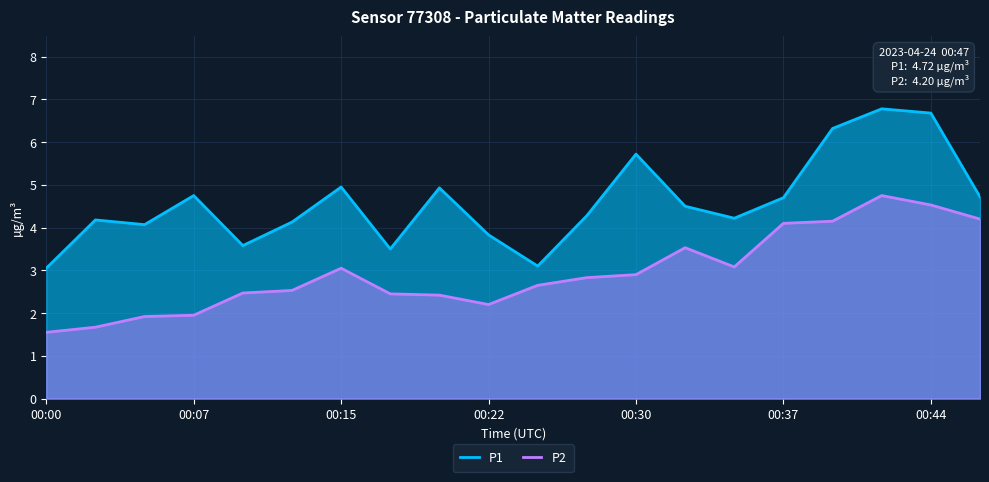

What is the total value across all series at 14?

7.3